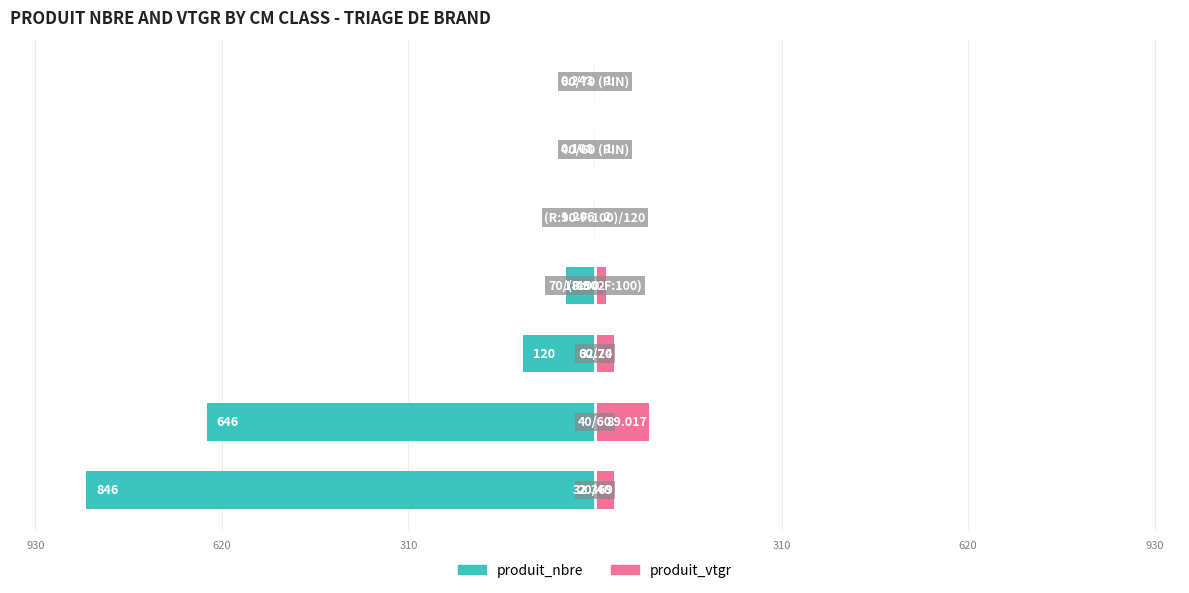

Are the bars horizontal?

Yes